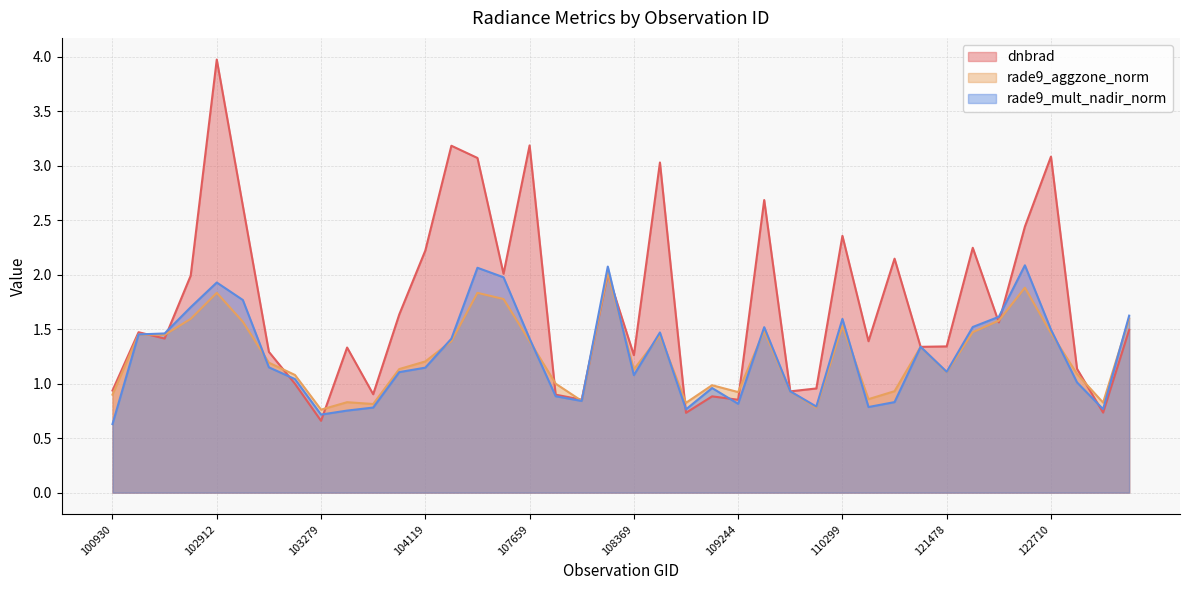

What is the difference between the maximum and minimum values in the rade9_aggzone_norm series?

1.3